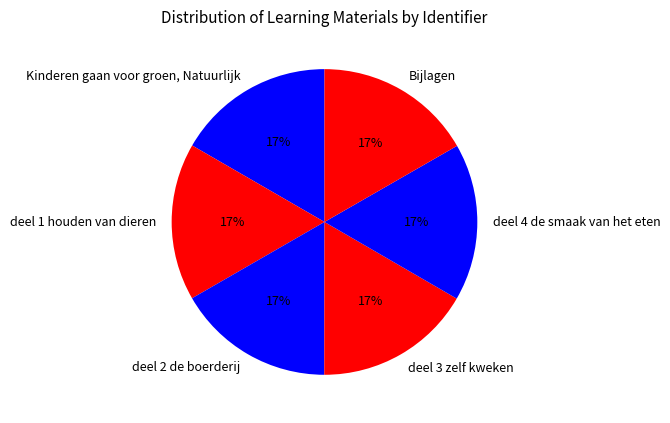

Count the number of slices in the pie.

6